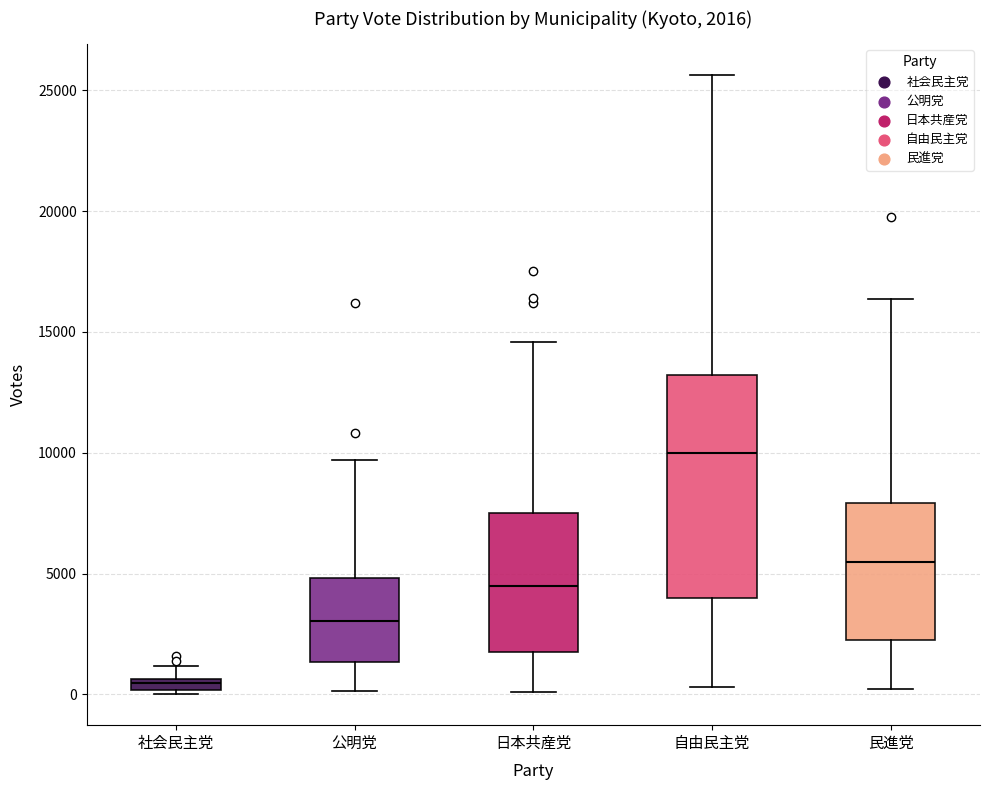

Which box has the highest median line?

自由民主党